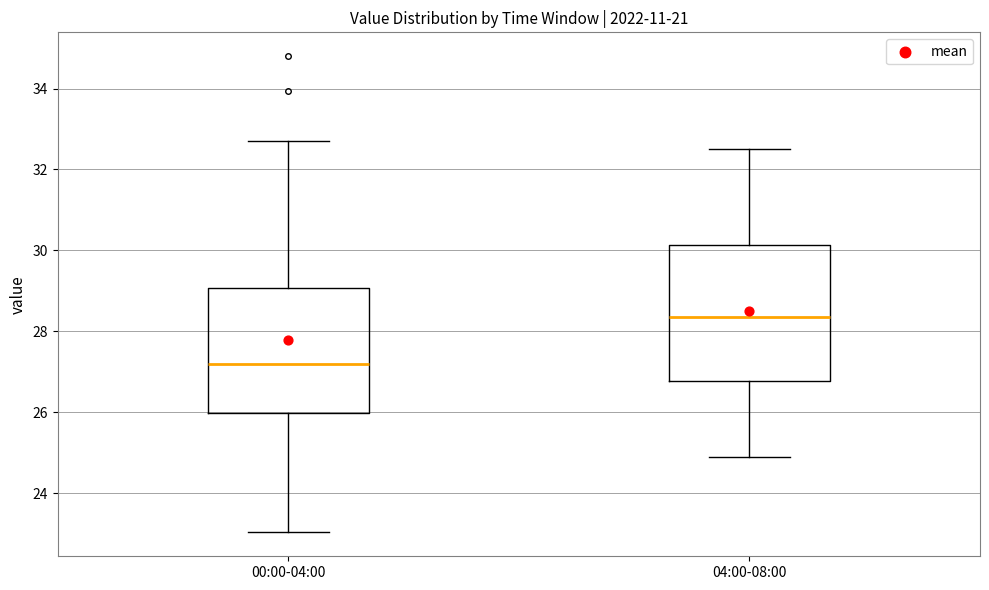

Which box is the tallest, from its lower edge to its upper edge?

04:00-08:00